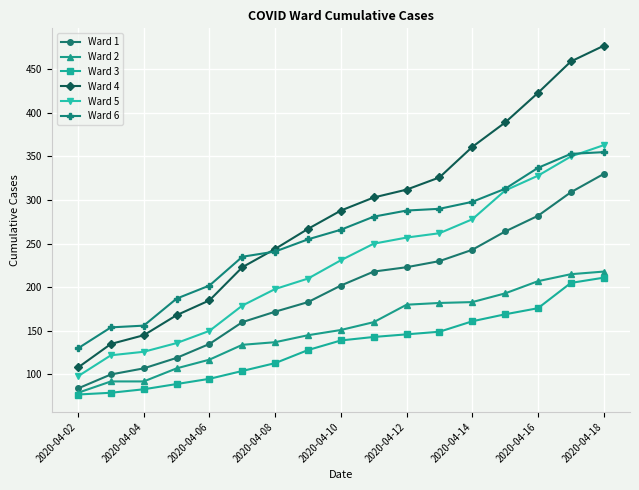

What is the value of the Ward 6 point at the 6th from the left?

235